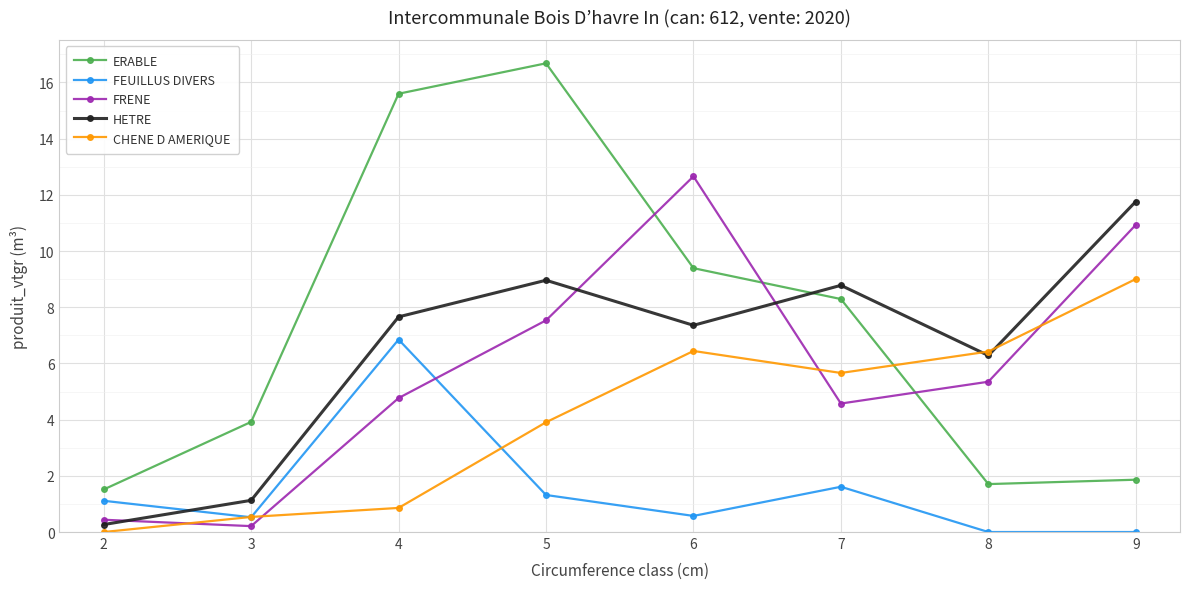

Which series has the largest total across all categories?

ERABLE